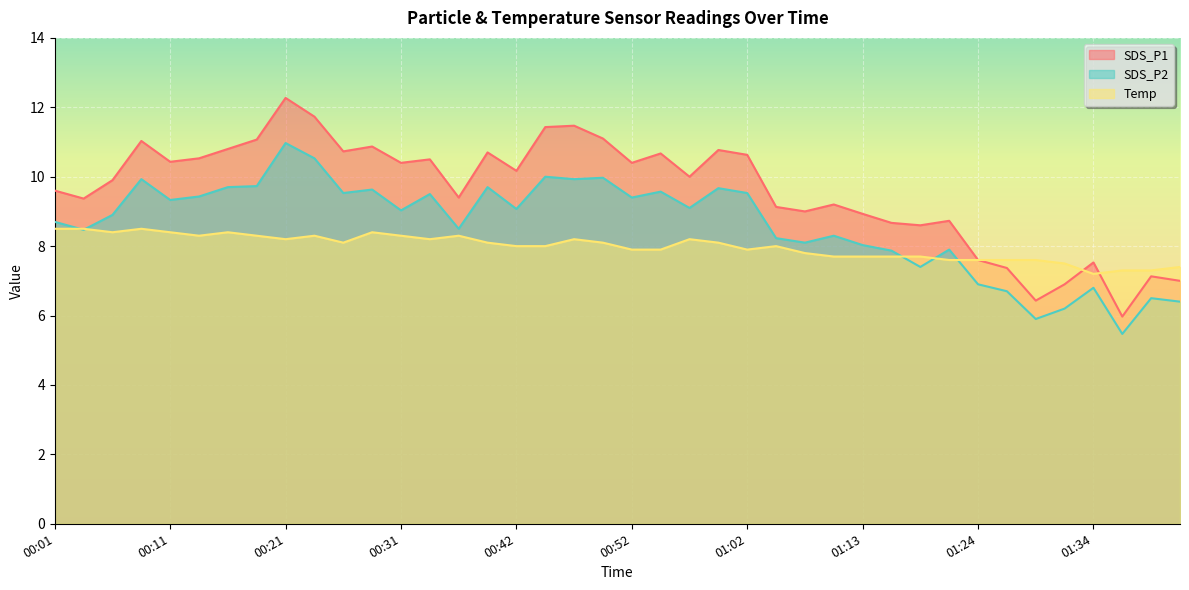

Where does the SDS_P2 series first go above 9?

00:09